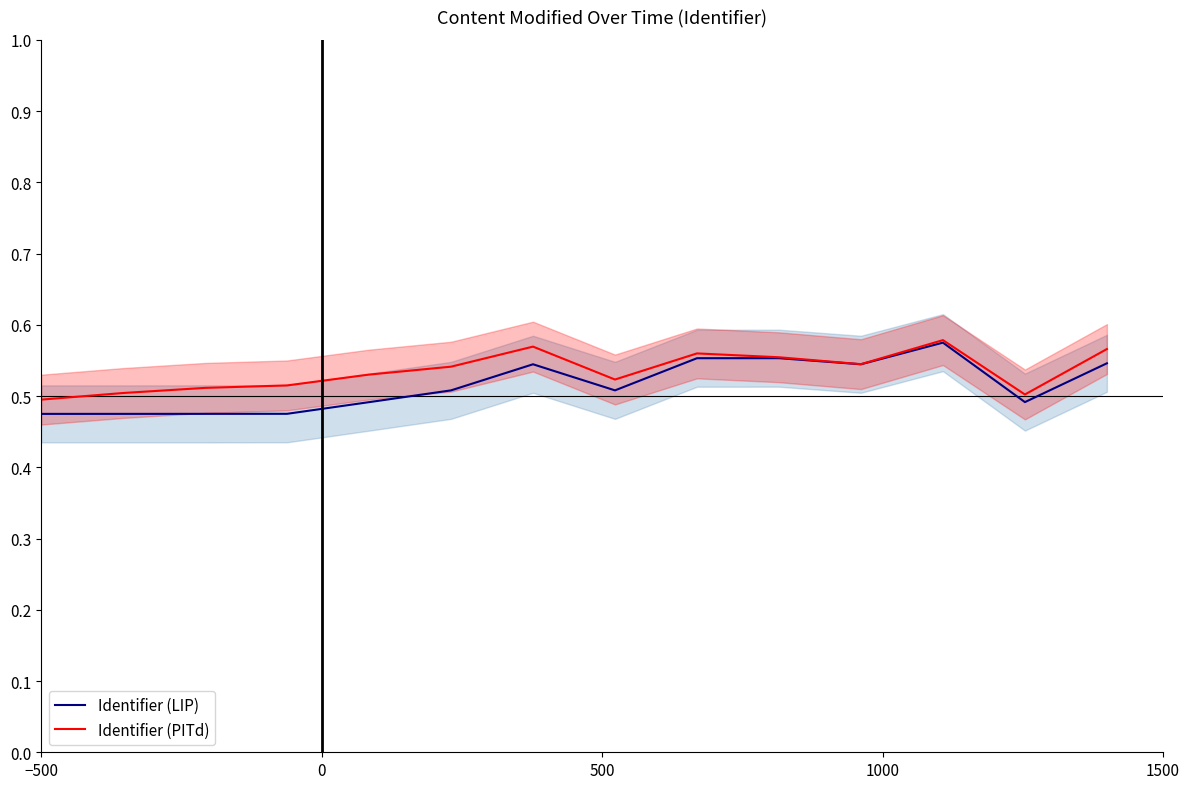

What is the lowest value of the Identifier (LIP) series?

0.5